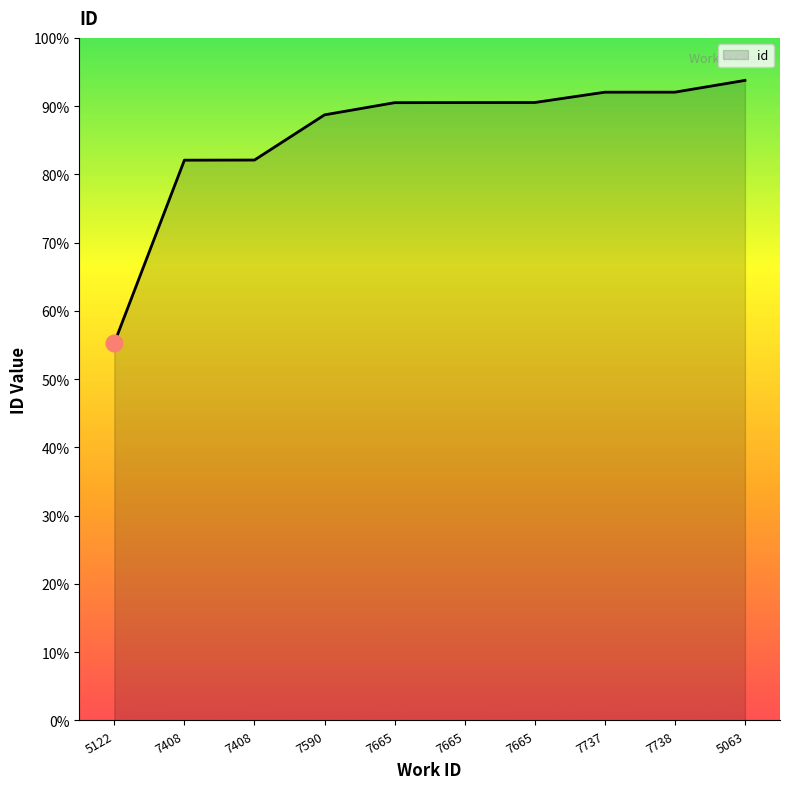

Approximately how many times larger is the value at 7408 compared to 7737?

0.9